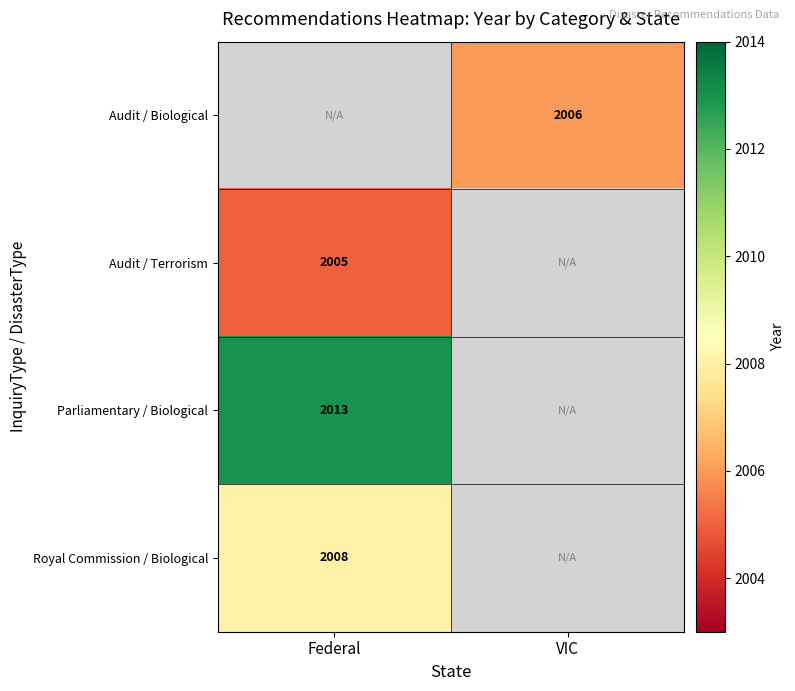

Is the value of Audit / Terrorism at Federal greater than the value of Royal Commission / Biological at Federal?

No